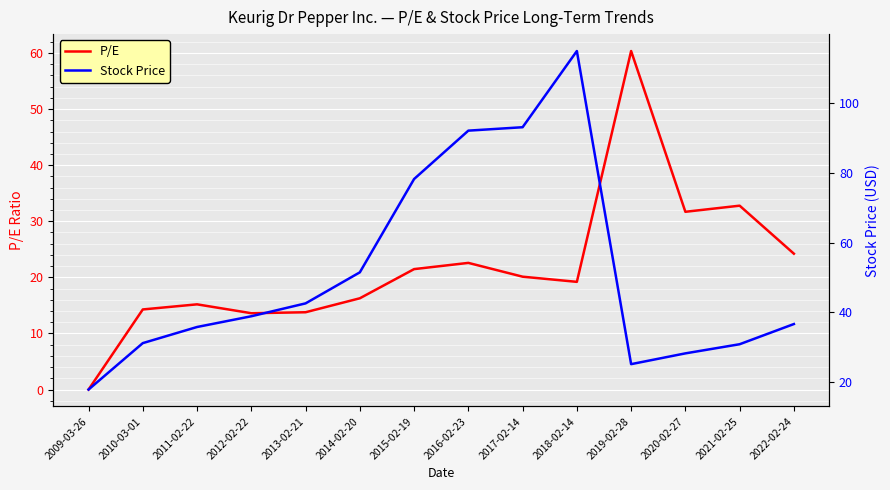

The value of Stock Price at 2019-02-28 is 25.1. True or false?

True